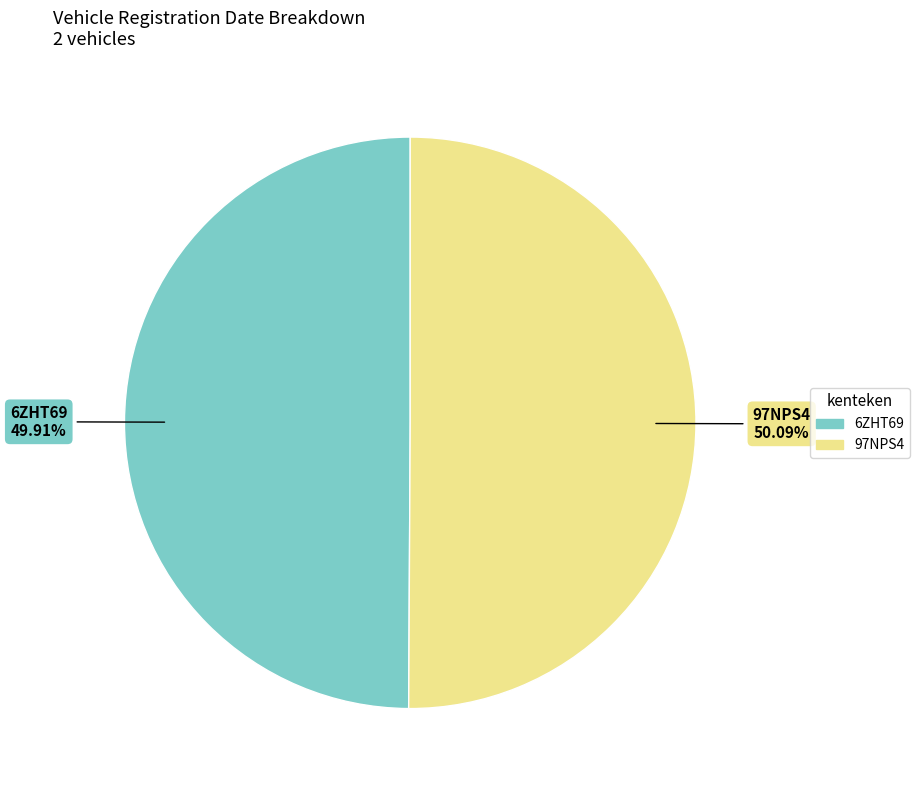

Is there a majority slice in this chart?

Yes